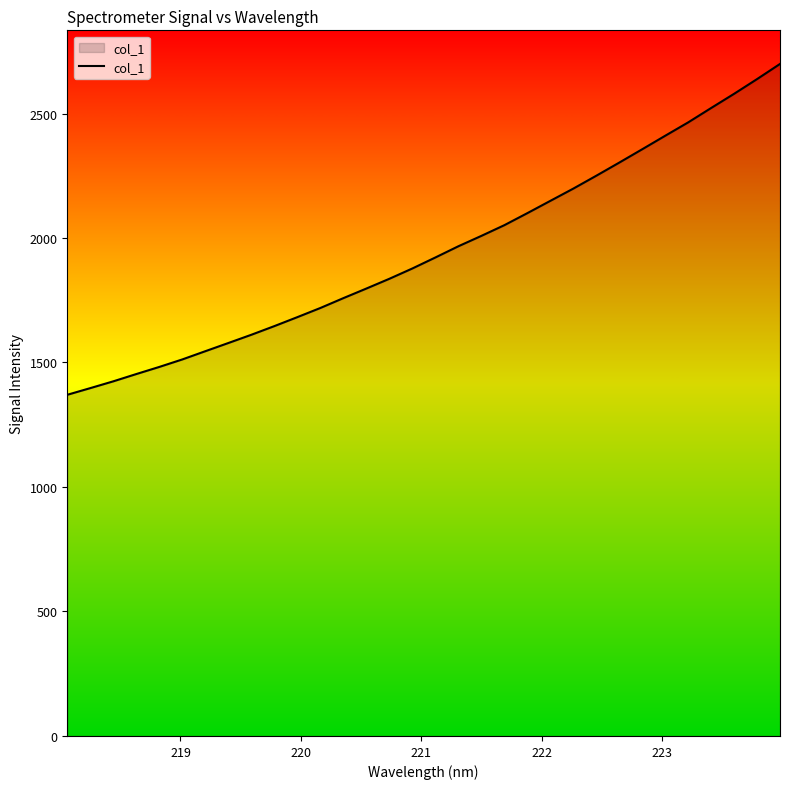

What is the maximum value shown in the chart?

2699.1